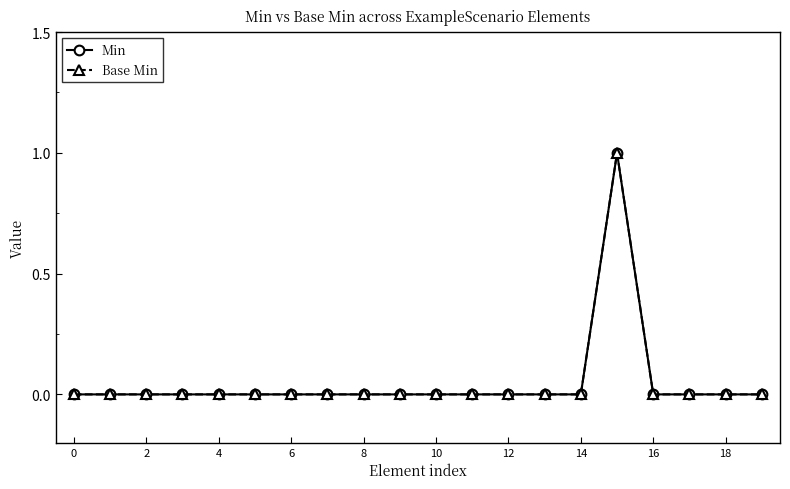

At which category does Base Min reach its first local peak?

15